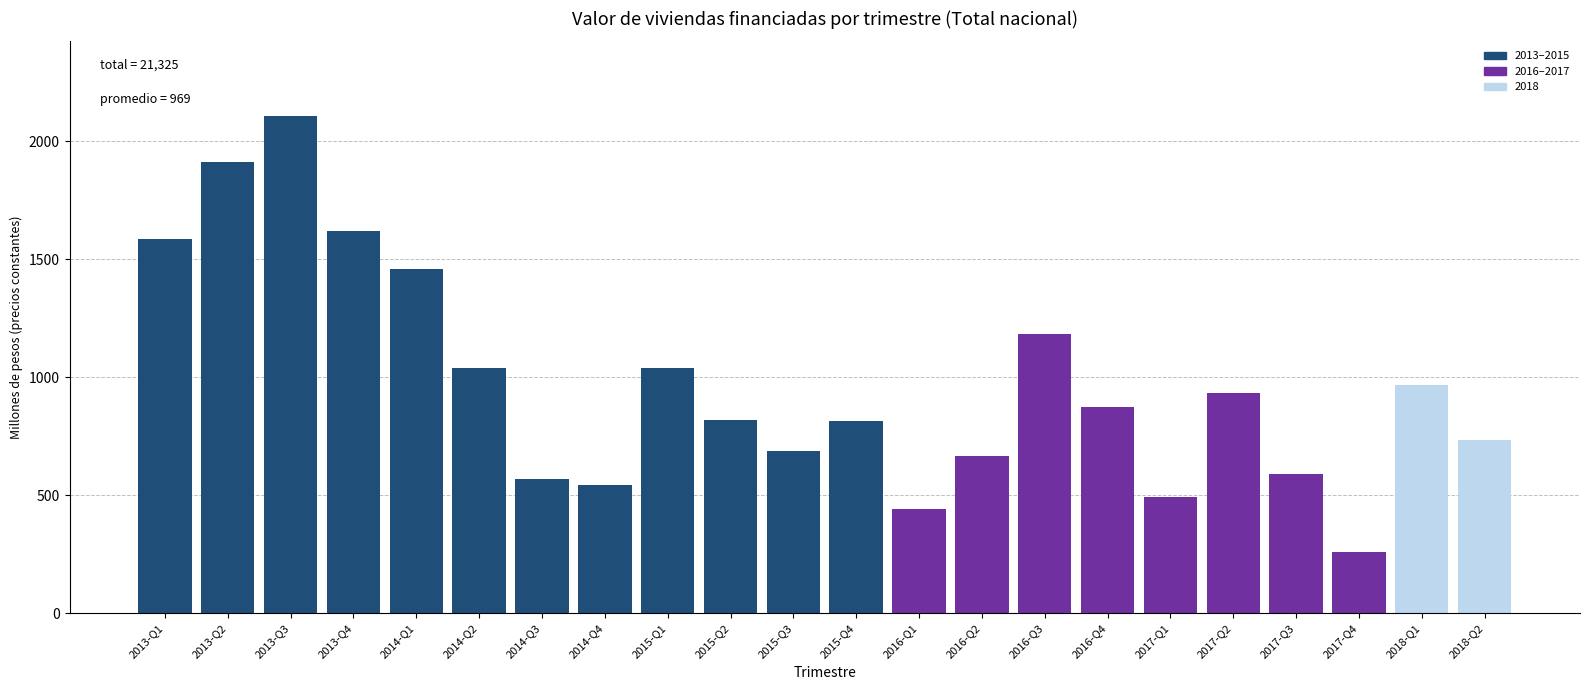

What is the ratio of the value at 2014-Q3 to the value at 2013-Q4?

0.4